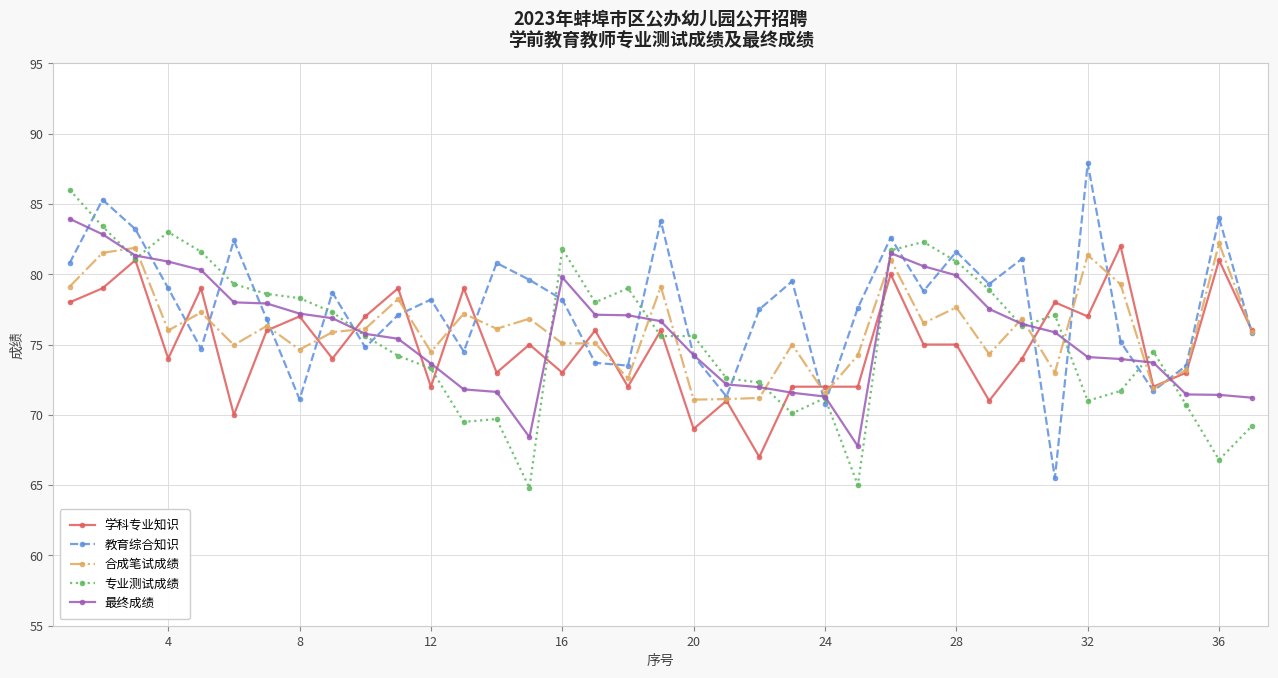

How many interior local peaks does the 教育综合知识 series have?

12